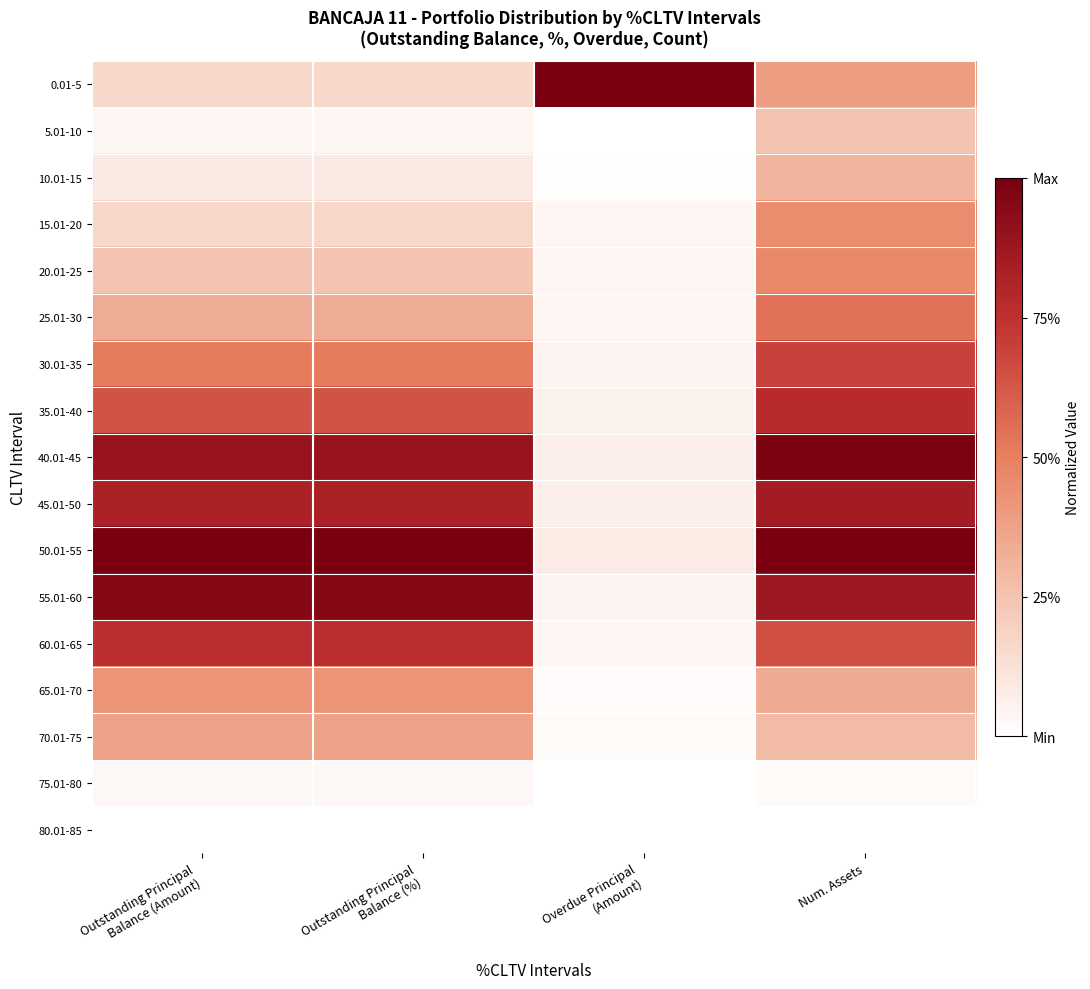

Reading left to right, list all the values displayed in this chart.

0.01-5: Outstanding Principal
Balance (Amount)=0.2	Outstanding Principal
Balance (%)=0.2	Overdue Principal
(Amount)=1.0	Num. Assets=0.4
5.01-10: Outstanding Principal
Balance (Amount)=0.0	Outstanding Principal
Balance (%)=0.0	Overdue Principal
(Amount)=0.0	Num. Assets=0.3
10.01-15: Outstanding Principal
Balance (Amount)=0.1	Outstanding Principal
Balance (%)=0.1	Overdue Principal
(Amount)=0.0	Num. Assets=0.3
15.01-20: Outstanding Principal
Balance (Amount)=0.2	Outstanding Principal
Balance (%)=0.2	Overdue Principal
(Amount)=0.0	Num. Assets=0.5
20.01-25: Outstanding Principal
Balance (Amount)=0.2	Outstanding Principal
Balance (%)=0.2	Overdue Principal
(Amount)=0.0	Num. Assets=0.5
25.01-30: Outstanding Principal
Balance (Amount)=0.3	Outstanding Principal
Balance (%)=0.3	Overdue Principal
(Amount)=0.0	Num. Assets=0.5
30.01-35: Outstanding Principal
Balance (Amount)=0.5	Outstanding Principal
Balance (%)=0.5	Overdue Principal
(Amount)=0.0	Num. Assets=0.7
35.01-40: Outstanding Principal
Balance (Amount)=0.6	Outstanding Principal
Balance (%)=0.6	Overdue Principal
(Amount)=0.1	Num. Assets=0.8
40.01-45: Outstanding Principal
Balance (Amount)=0.9	Outstanding Principal
Balance (%)=0.9	Overdue Principal
(Amount)=0.1	Num. Assets=1.0
45.01-50: Outstanding Principal
Balance (Amount)=0.8	Outstanding Principal
Balance (%)=0.8	Overdue Principal
(Amount)=0.1	Num. Assets=0.9
50.01-55: Outstanding Principal
Balance (Amount)=1.0	Outstanding Principal
Balance (%)=1.0	Overdue Principal
(Amount)=0.1	Num. Assets=1.0
55.01-60: Outstanding Principal
Balance (Amount)=1.0	Outstanding Principal
Balance (%)=1.0	Overdue Principal
(Amount)=0.0	Num. Assets=0.9
60.01-65: Outstanding Principal
Balance (Amount)=0.8	Outstanding Principal
Balance (%)=0.8	Overdue Principal
(Amount)=0.0	Num. Assets=0.6
65.01-70: Outstanding Principal
Balance (Amount)=0.4	Outstanding Principal
Balance (%)=0.4	Overdue Principal
(Amount)=0.0	Num. Assets=0.3
70.01-75: Outstanding Principal
Balance (Amount)=0.4	Outstanding Principal
Balance (%)=0.4	Overdue Principal
(Amount)=0.0	Num. Assets=0.3
75.01-80: Outstanding Principal
Balance (Amount)=0.0	Outstanding Principal
Balance (%)=0.0	Overdue Principal
(Amount)=0.0	Num. Assets=0.0
80.01-85: Outstanding Principal
Balance (Amount)=0.0	Outstanding Principal
Balance (%)=0.0	Overdue Principal
(Amount)=0.0	Num. Assets=0.0